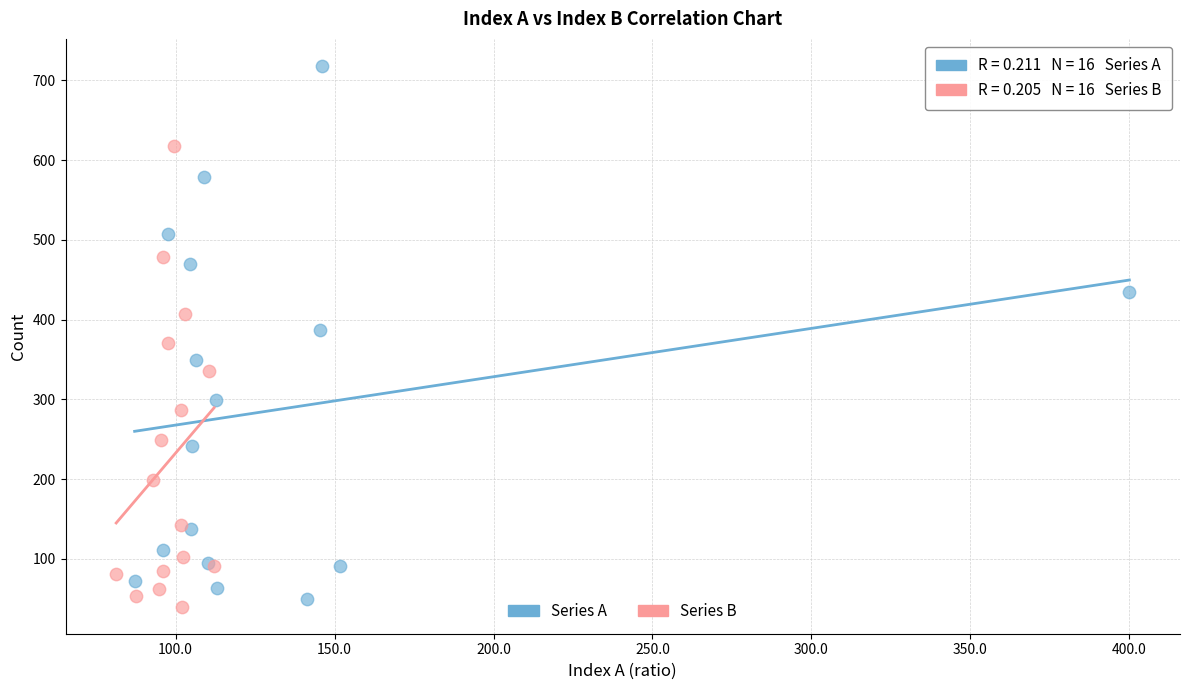

Which series reaches the minimum Y coordinate?

Series B